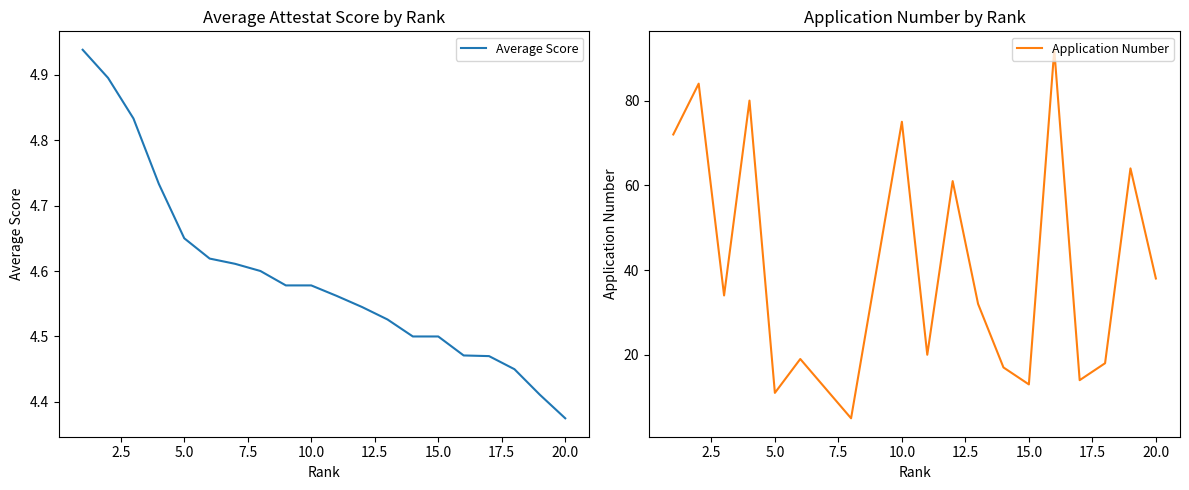

How many values in the Application Number series exceed 34?

9